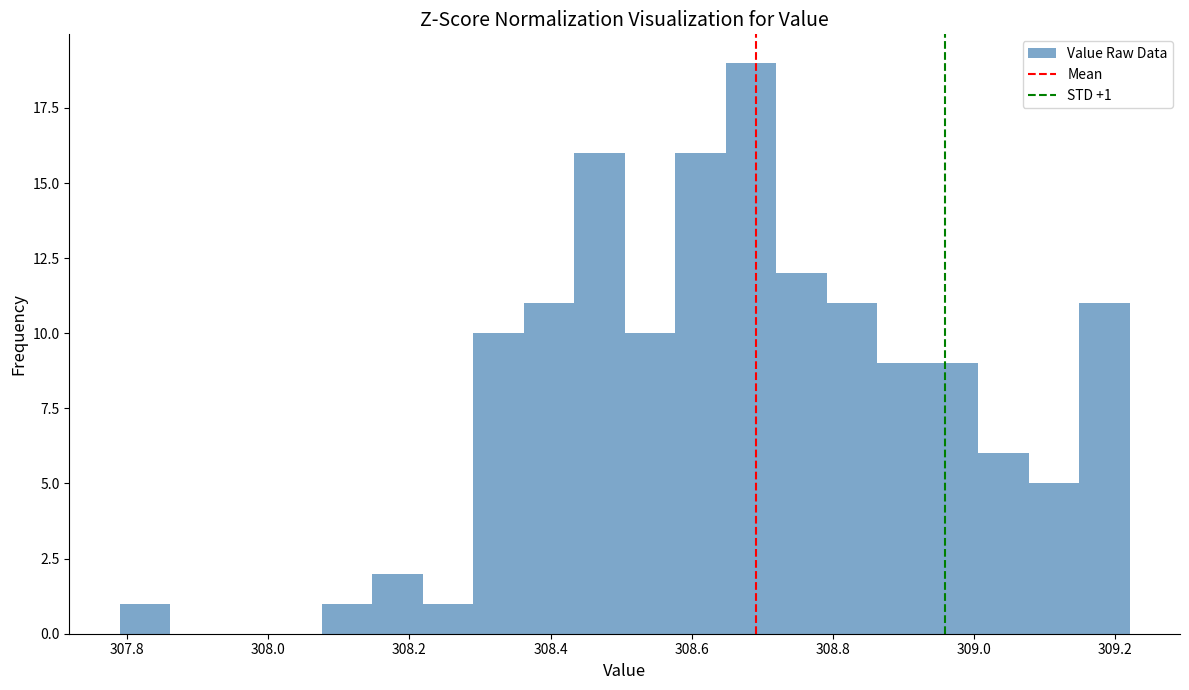

Around what value on the x-axis is the tallest bar? Give the approximate position of its centre, as read against the axis.

308.68